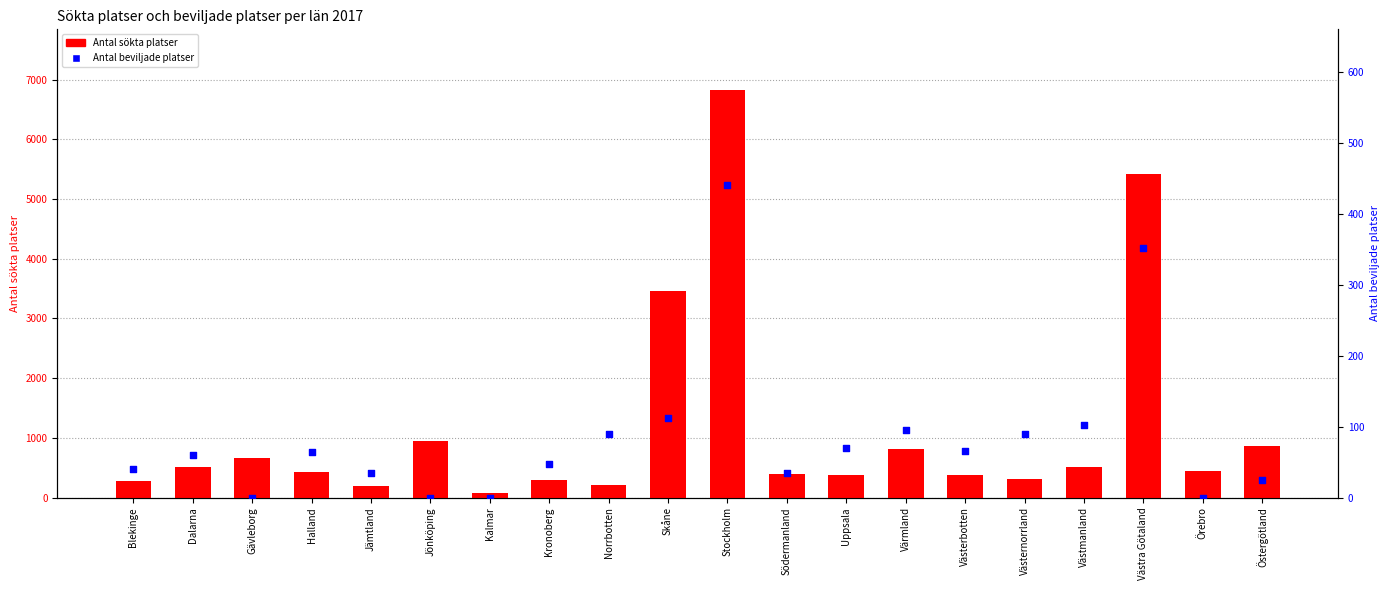

Is the value of Antal sökta platser at Västmanland greater than the value of Antal beviljade platser at Blekinge?

Yes